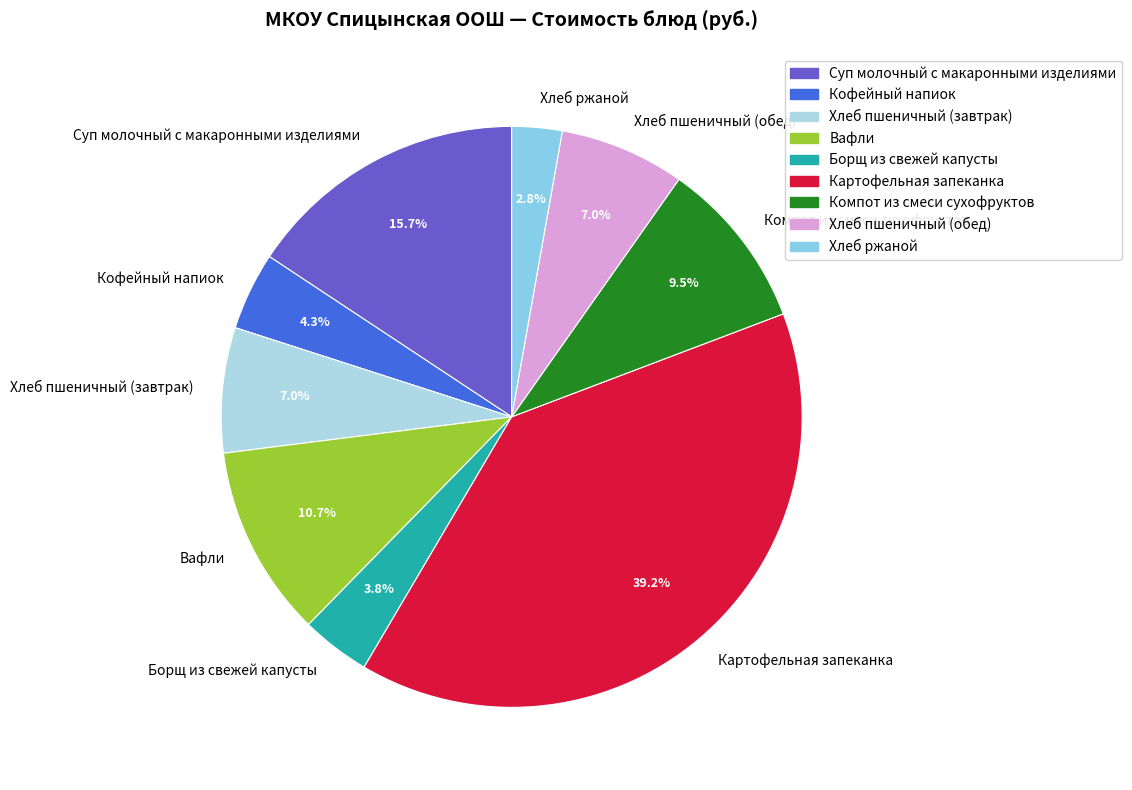

Is there a majority slice in this chart?

No